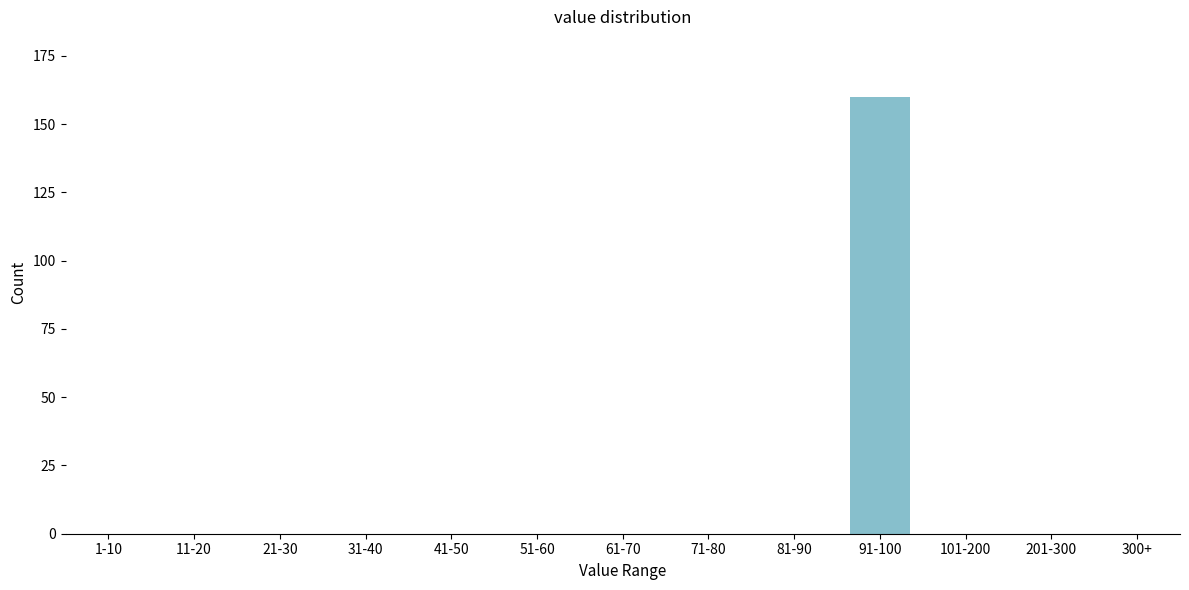

Reading left to right, what are all the values shown in this chart?

1-10=0	11-20=0	21-30=0	31-40=0	41-50=0	51-60=0	61-70=0	71-80=0	81-90=0	91-100=160	101-200=0	201-300=0	300+=0